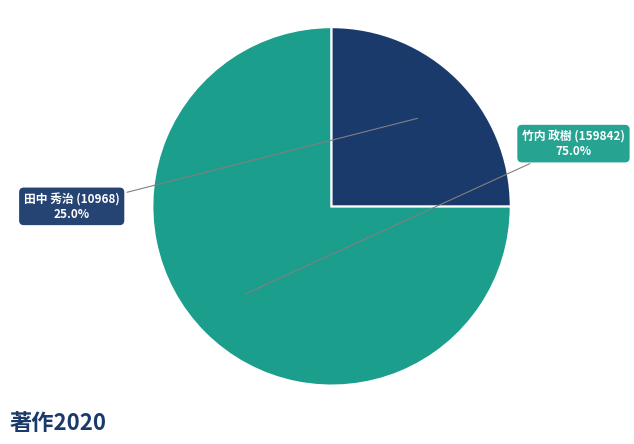

Is there a majority slice in this chart?

Yes